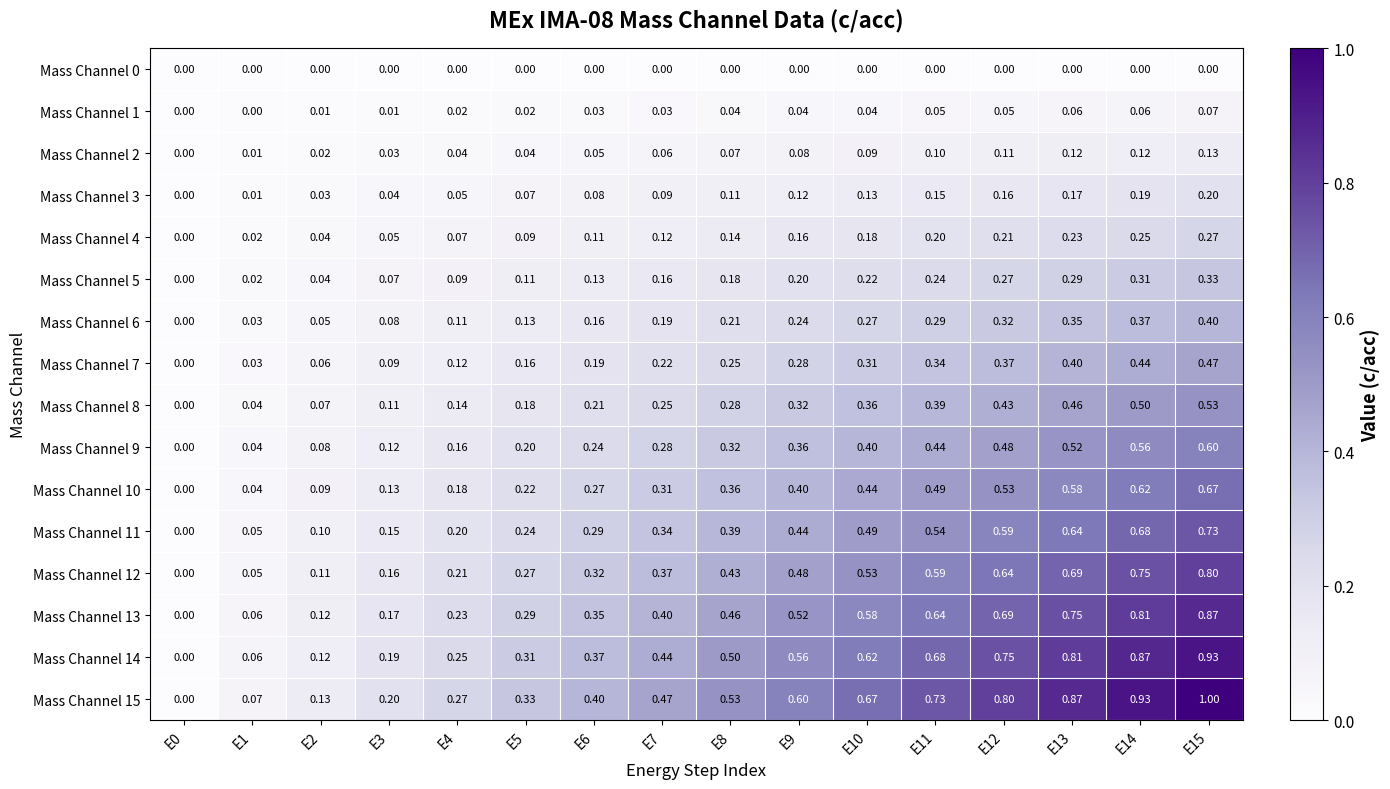

How many data points in Mass Channel 6 are above 0?

15